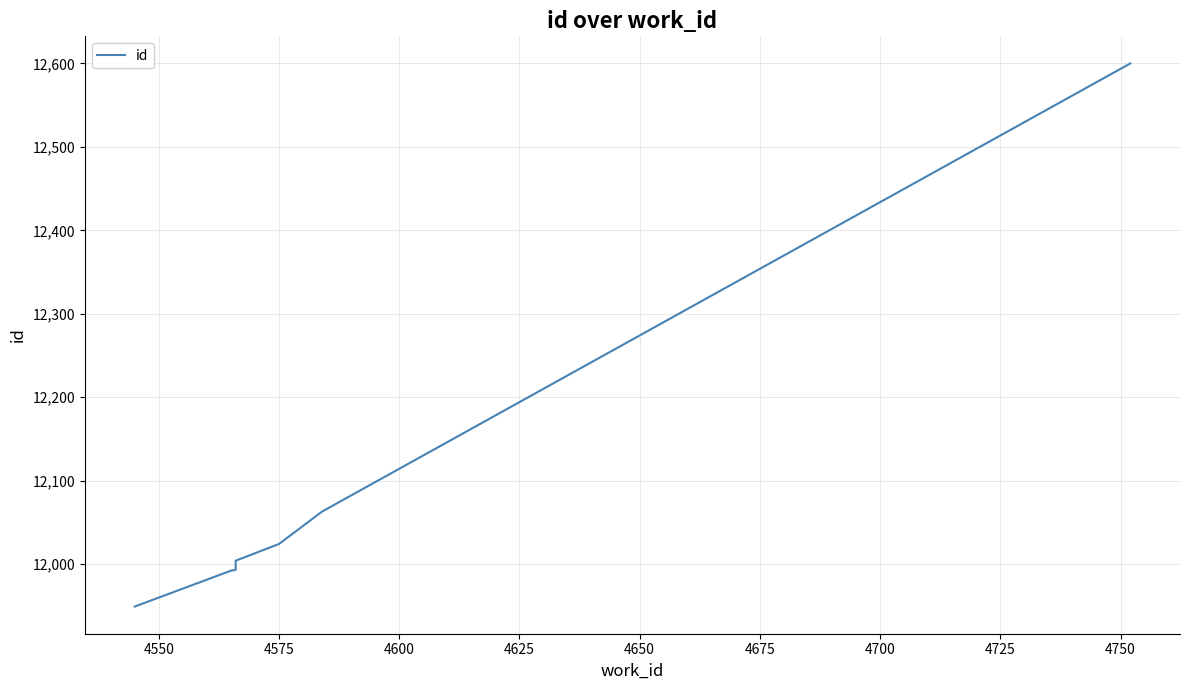

Reading left to right, extract all data points from this chart.

11949	11992	11993	11996	11997	12000	12004	12024	12063	12600